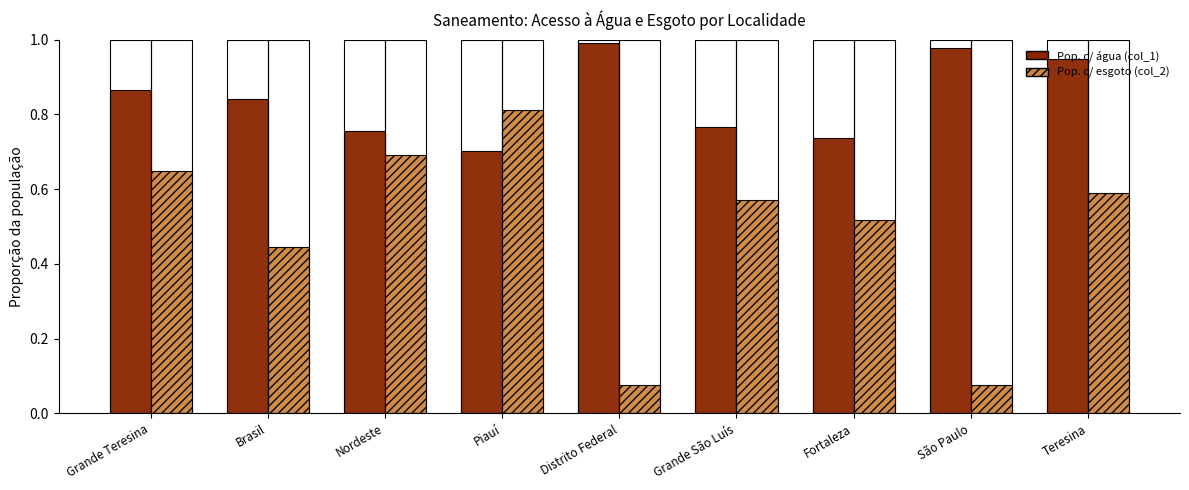

Which series has the largest total across all categories?

Pop. c/ água (col_1)